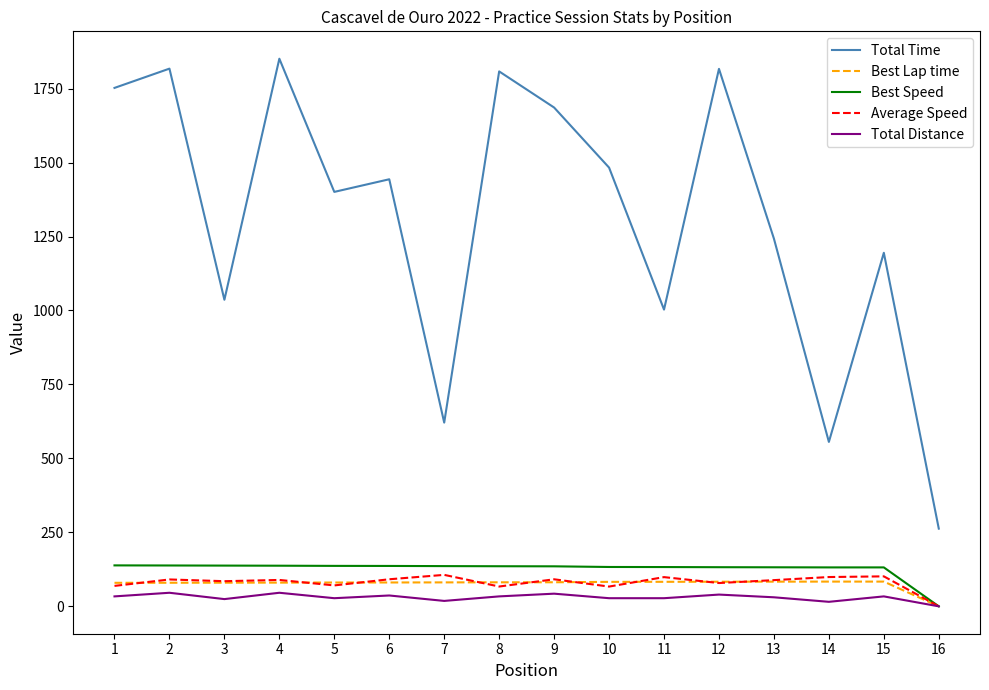

True or false: Total Time and Total Distance intersect in this chart.

False